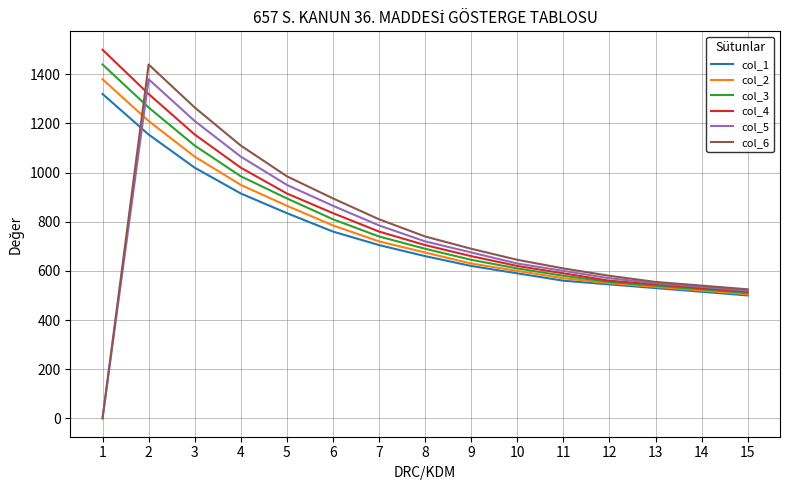

The value of col_5 at 9 is 231. True or false?

False